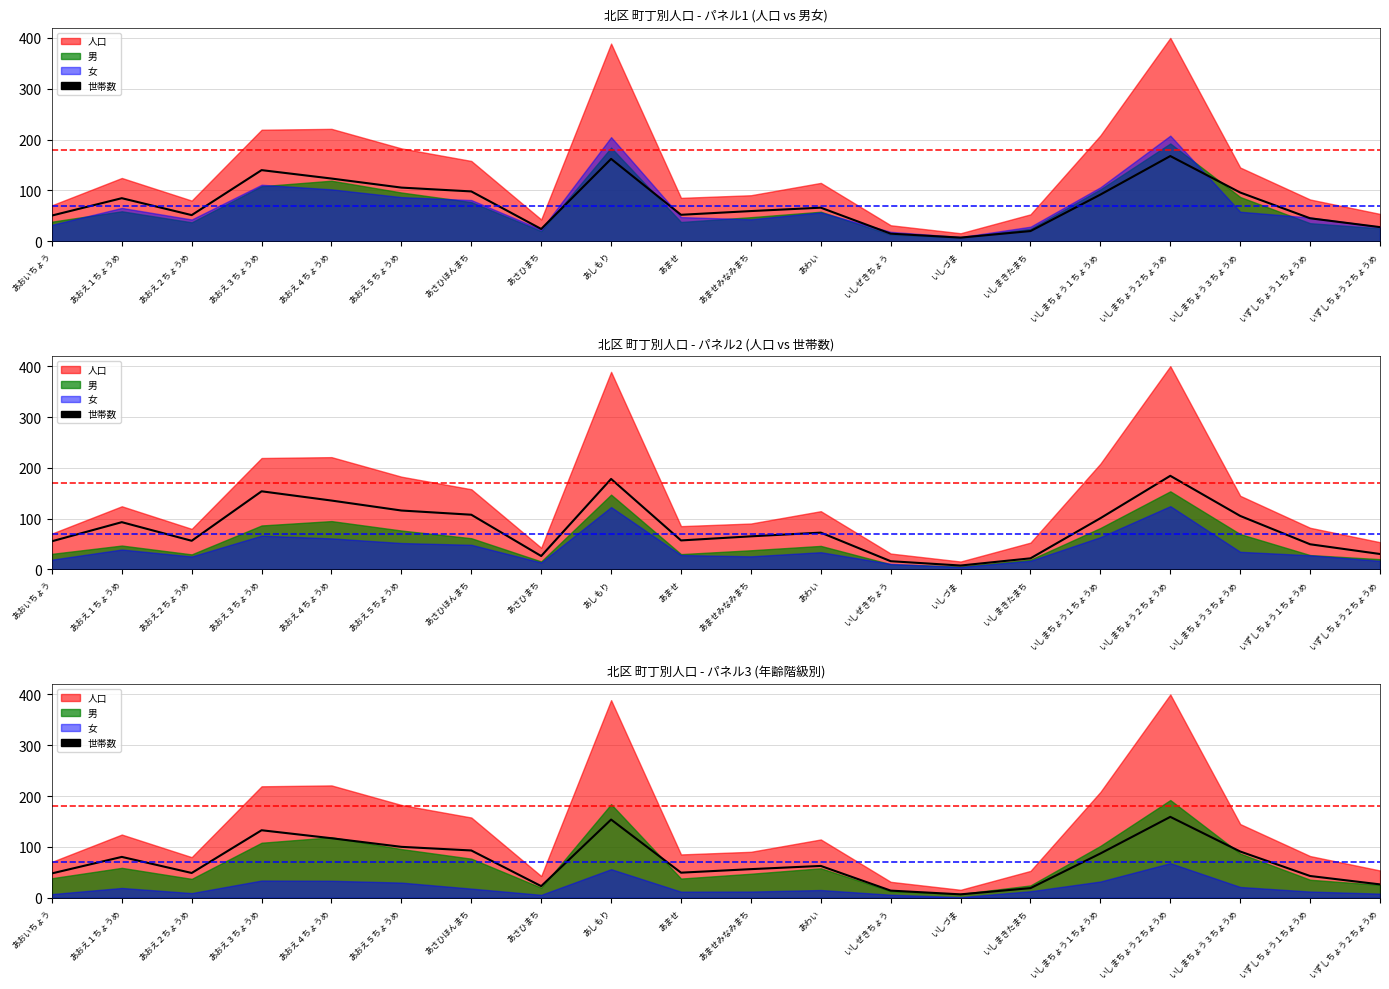

Between あませ and あわい, which is larger?

あわい